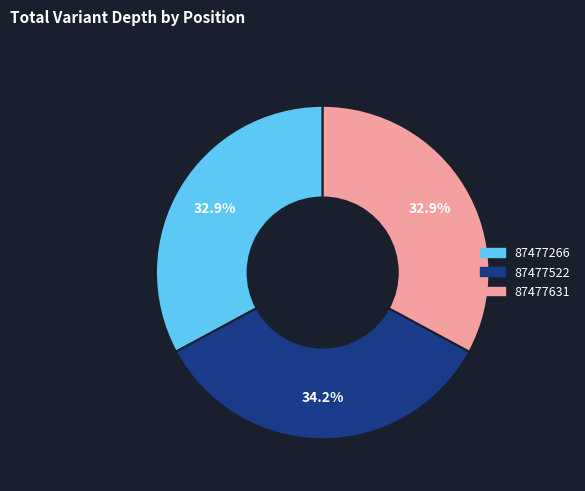

How much of the chart is everything except 87477522?

65.8%